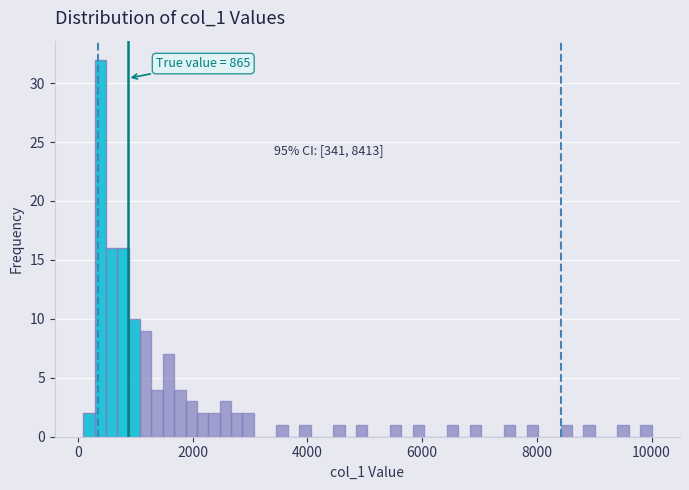

Around what value on the x-axis is the tallest bar? Give the approximate position of its centre, as read against the axis.

400